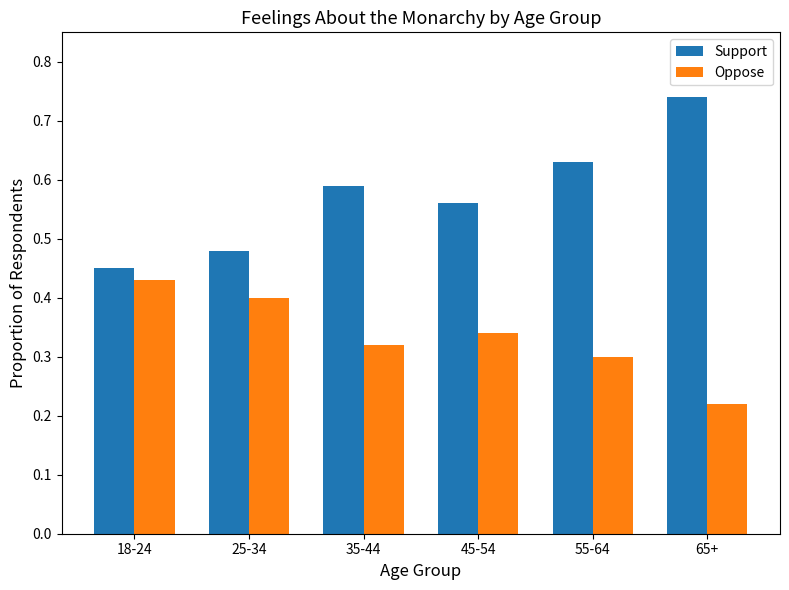

At which label does Oppose reach its minimum?

65+